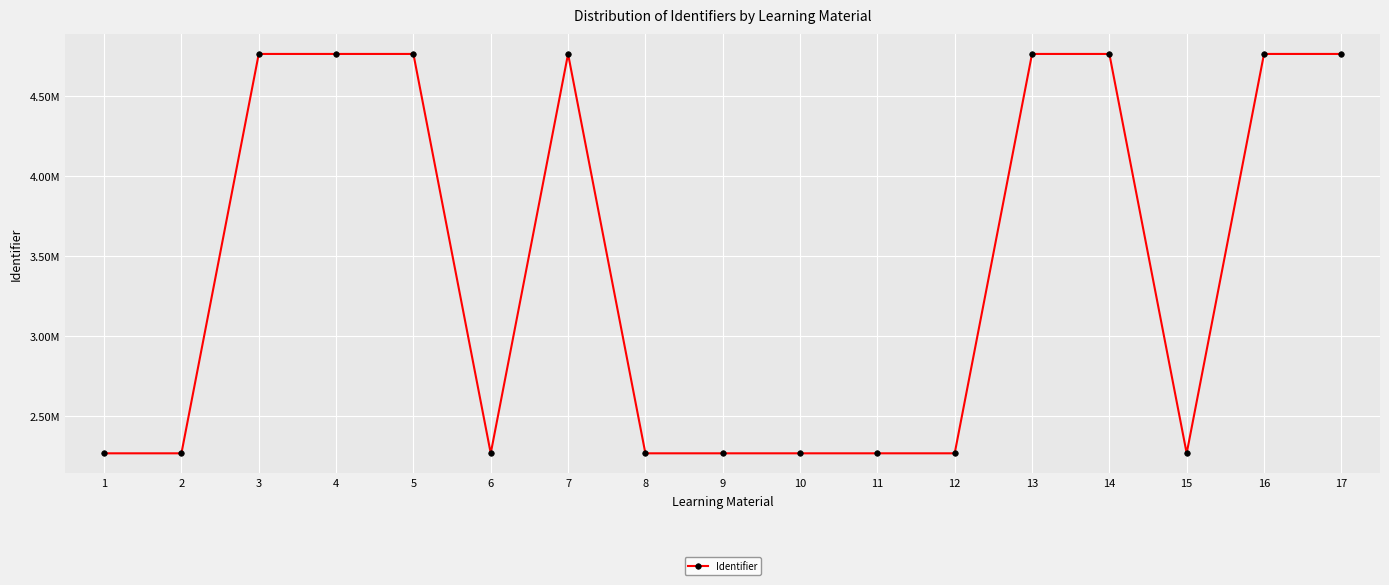

Is this an area chart (filled region under the line)?

No